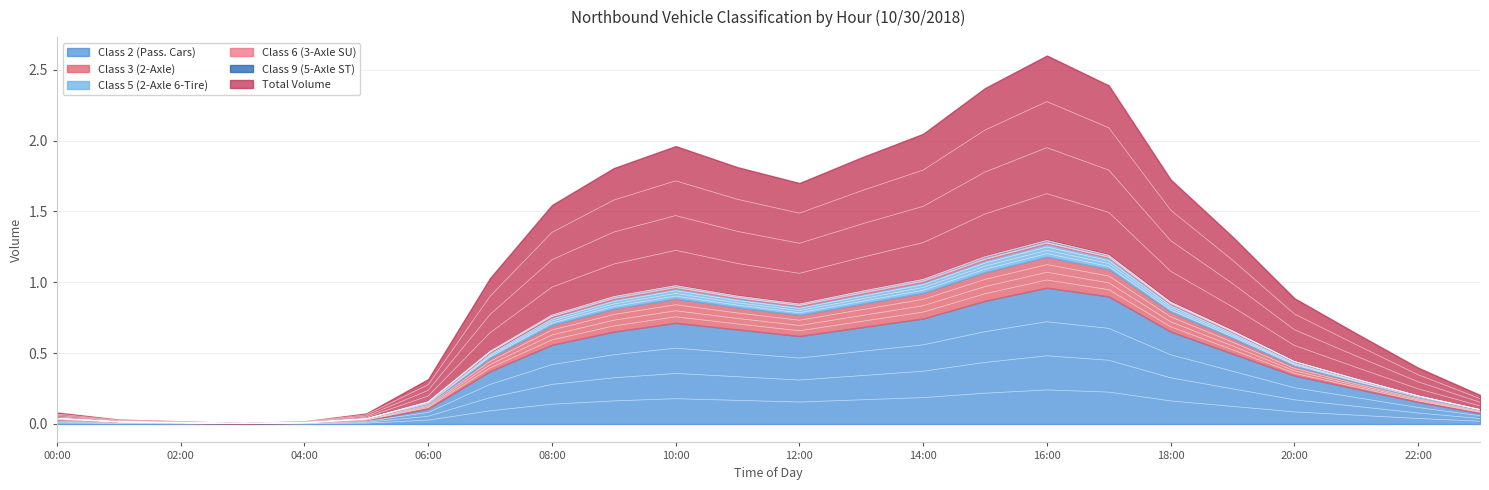

At which label is Total Volume closest to 0?

03:00